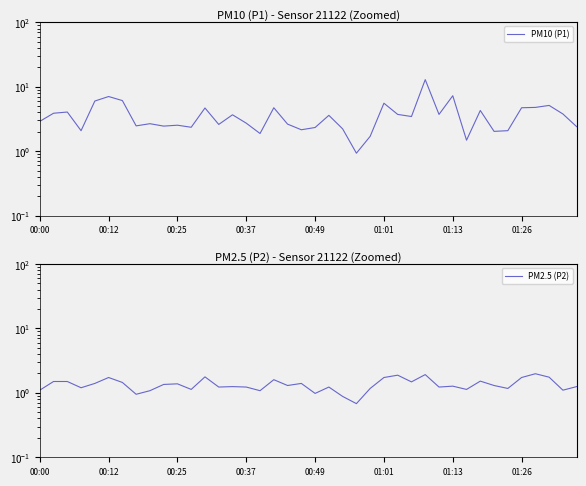

How many values in the PM2.5 (P2) series are below 1?

4